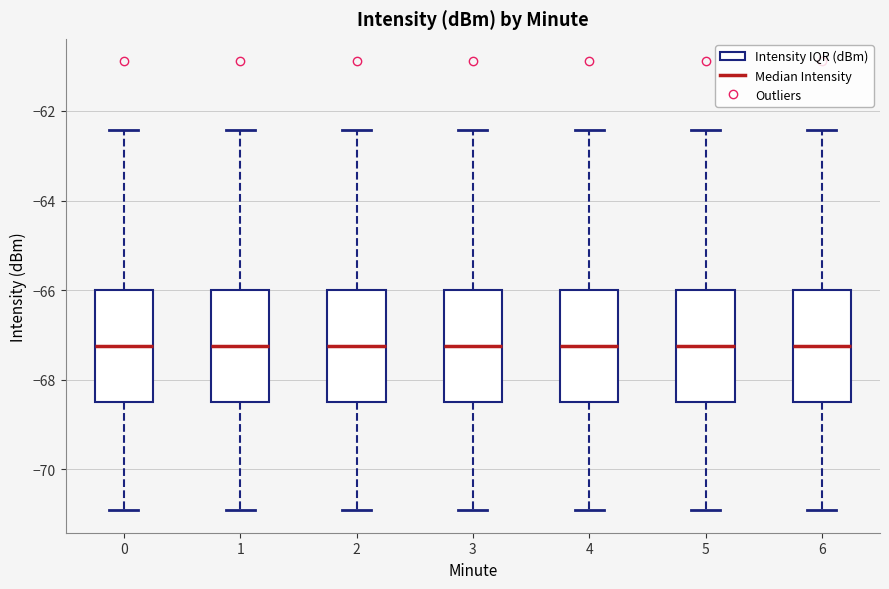

Where does the lower whisker of the box at x = 1 end on the y-axis? The values are not printed on the chart, so give them approximately, as read against the axis.

-71.0